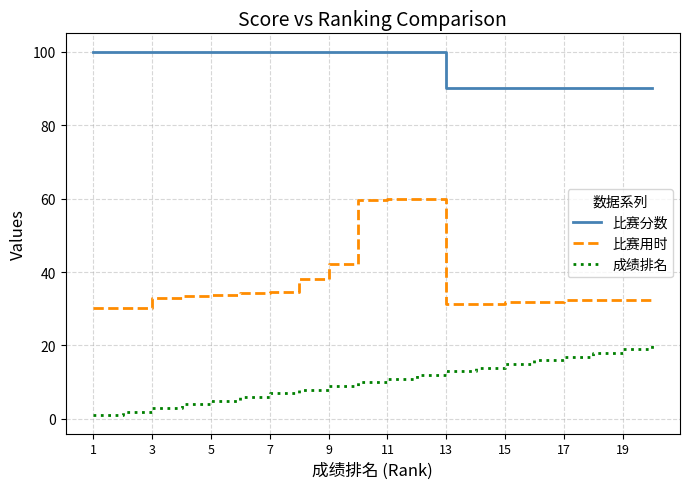

List the series in order of their overall mean, lowest first.

成绩排名, 比赛用时, 比赛分数